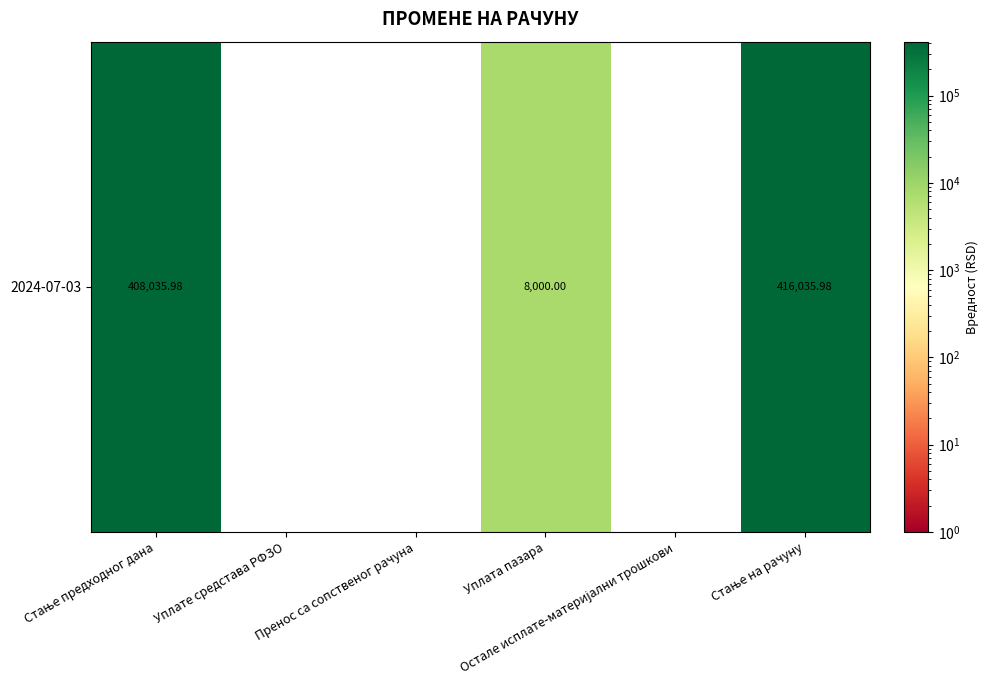

Which category has the highest value across all series?

Стање на рачуну